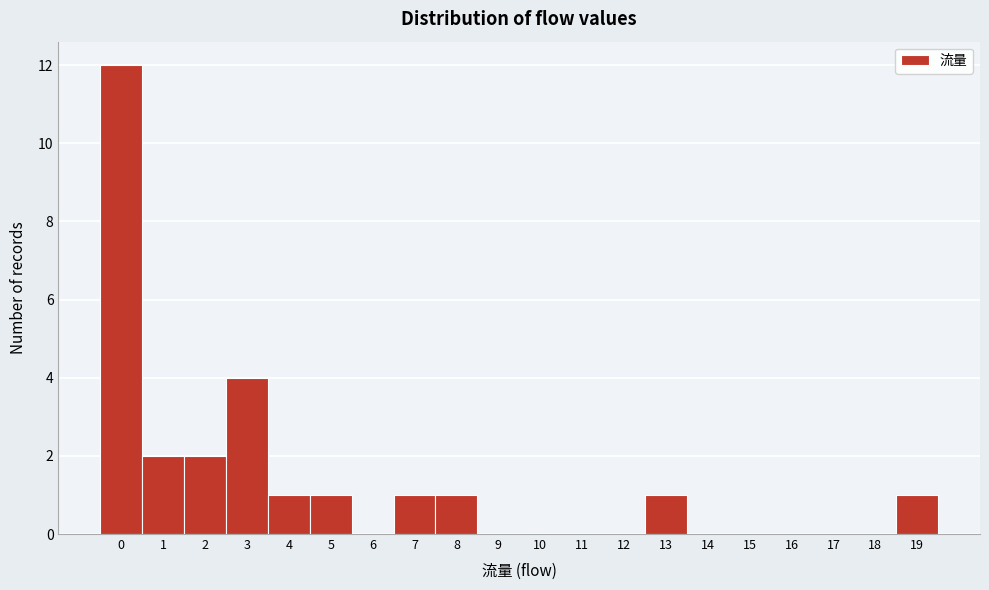

Reading left to right, transcribe this chart: for each bar, give the range it covers on the x-axis and its height. The values are not printed on the chart, so give them approximately, as read against the axis.

-0.5 to 0.5: 12
0.5 to 1.5: 2
1.5 to 2.5: 2
2.5 to 3.5: 4
3.5 to 4.5: 1
4.5 to 5.5: 1
5.5 to 6.5: 0
6.5 to 7.5: 1
7.5 to 8.5: 1
8.5 to 9.5: 0
9.5 to 10.5: 0
10.5 to 11.5: 0
11.5 to 12.5: 0
12.5 to 13.5: 1
13.5 to 14.5: 0
14.5 to 15.5: 0
15.5 to 16.5: 0
16.5 to 17.5: 0
17.5 to 18.5: 0
18.5 to 19.5: 1